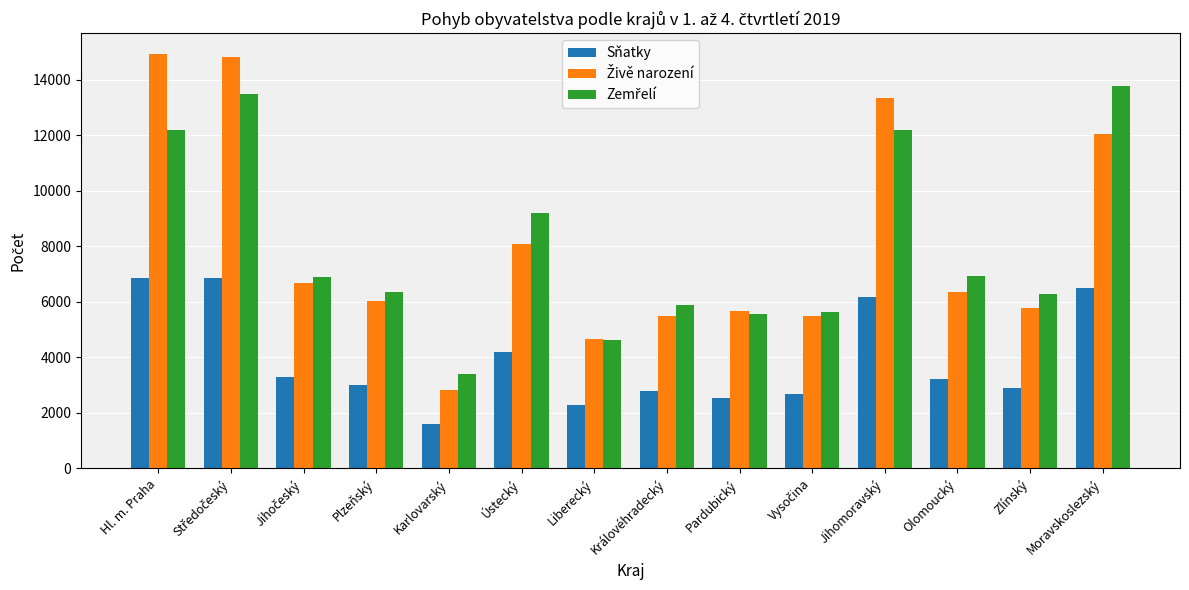

True or false: Sňatky has a value of 2211 at Olomoucký.

False